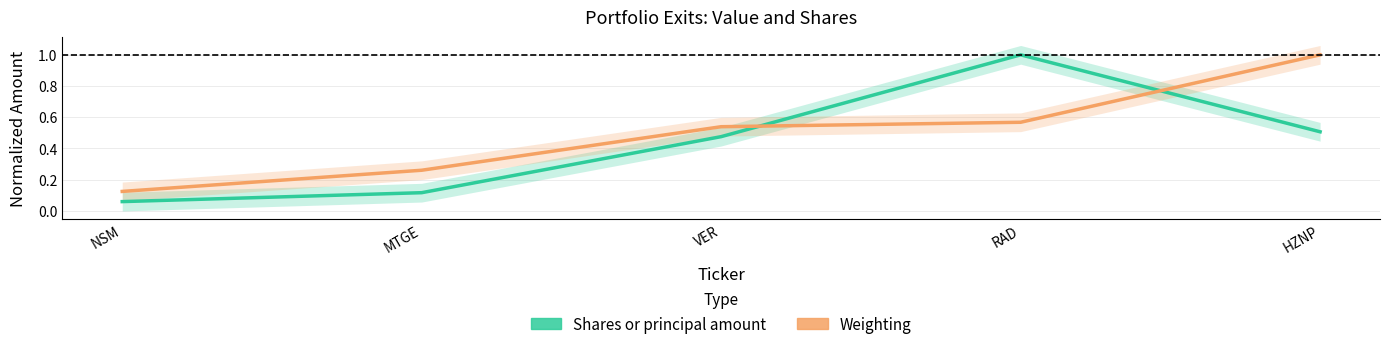

What is the difference between the highest and lowest values at VER?

0.1